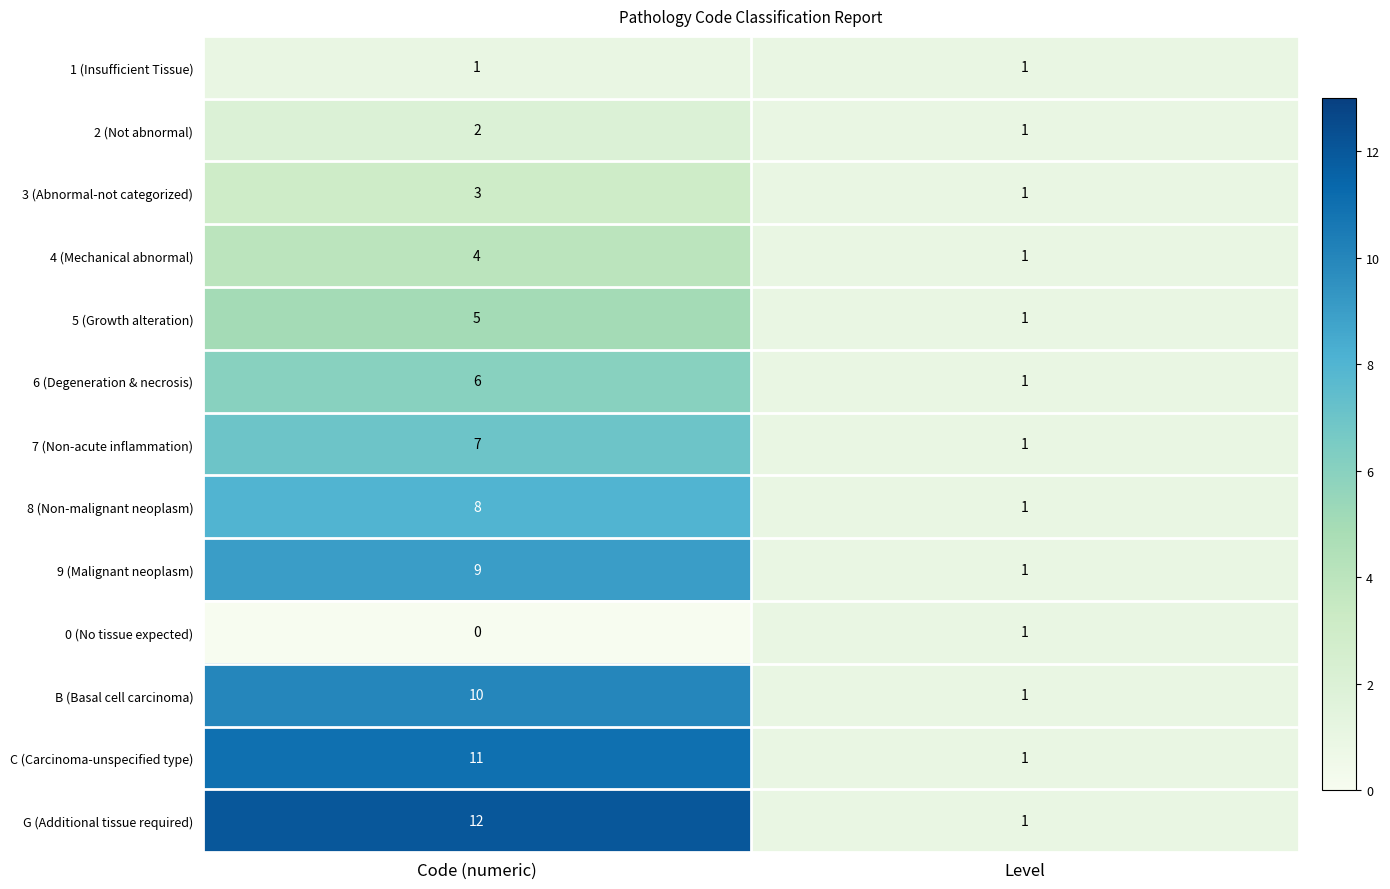

What is the difference between the G (Additional tissue required) values at Code (numeric) and Level?

11